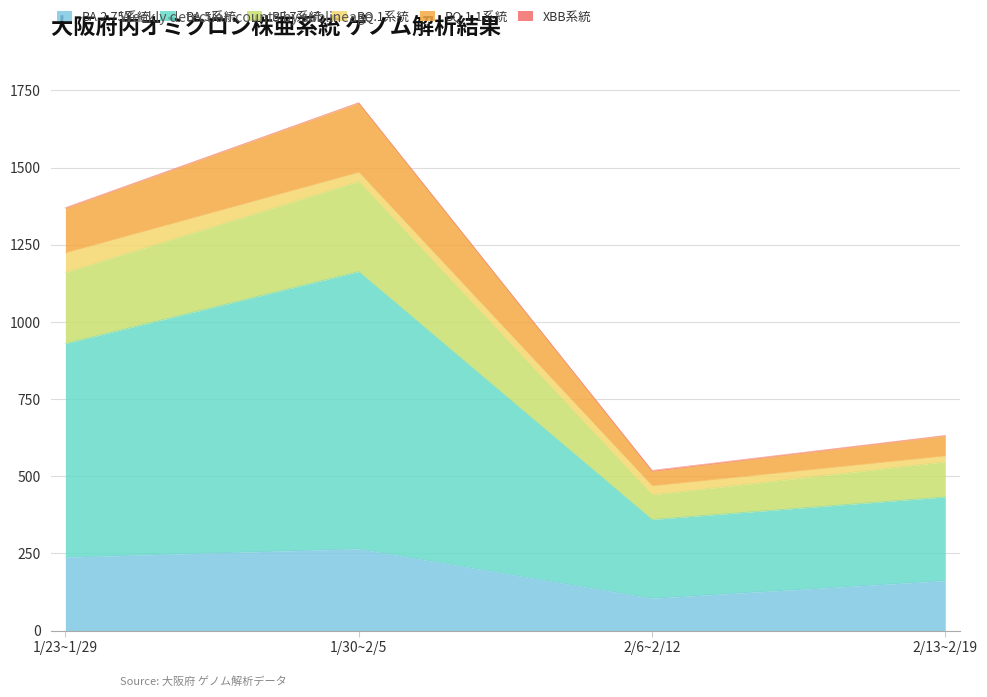

At which category is the sum across all series the highest?

1/30~2/5